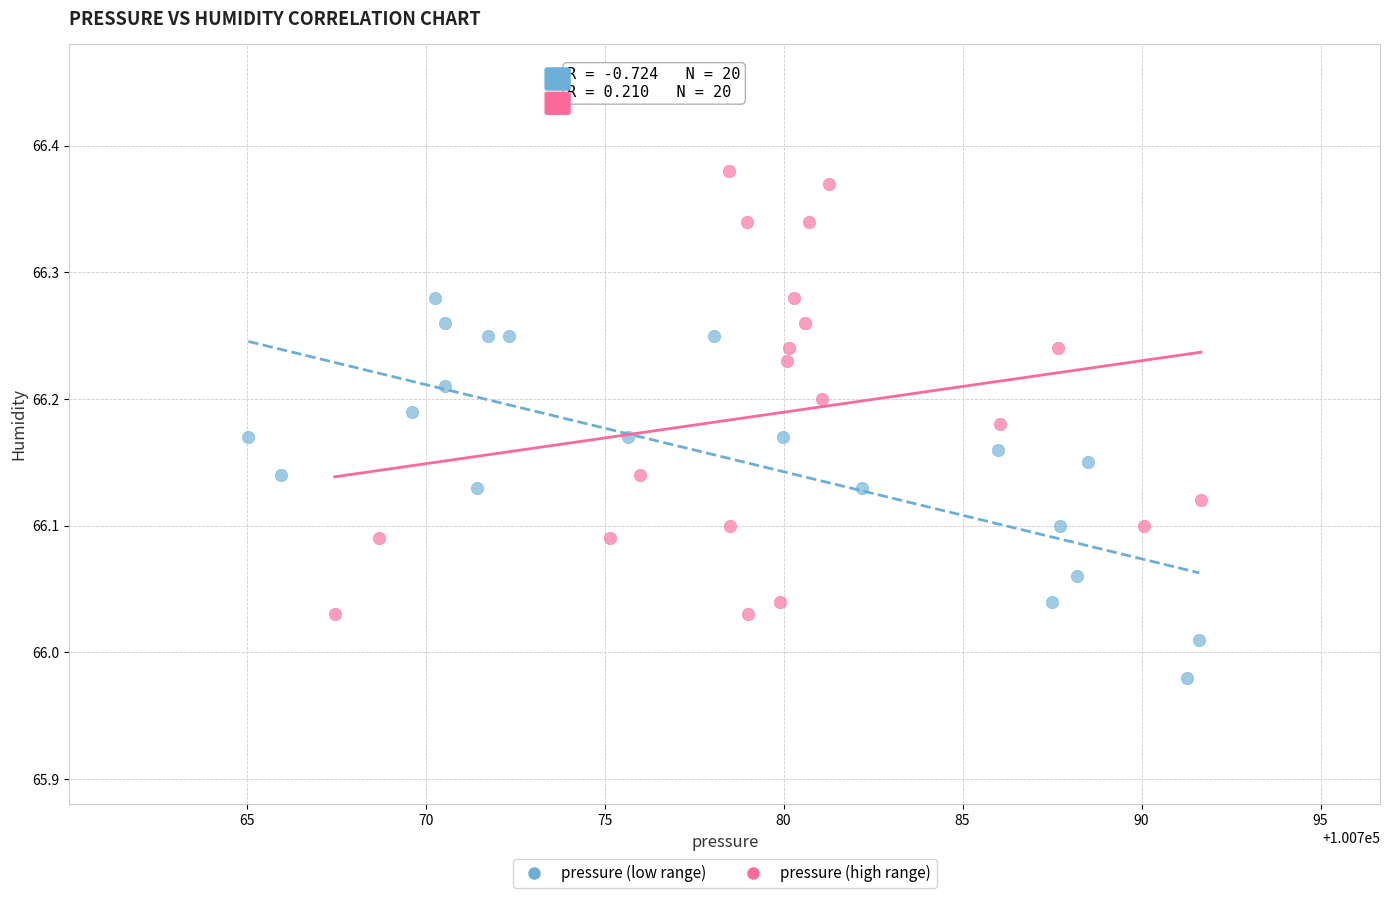

What are all the series names shown in the legend?

pressure (low range), pressure (high range)